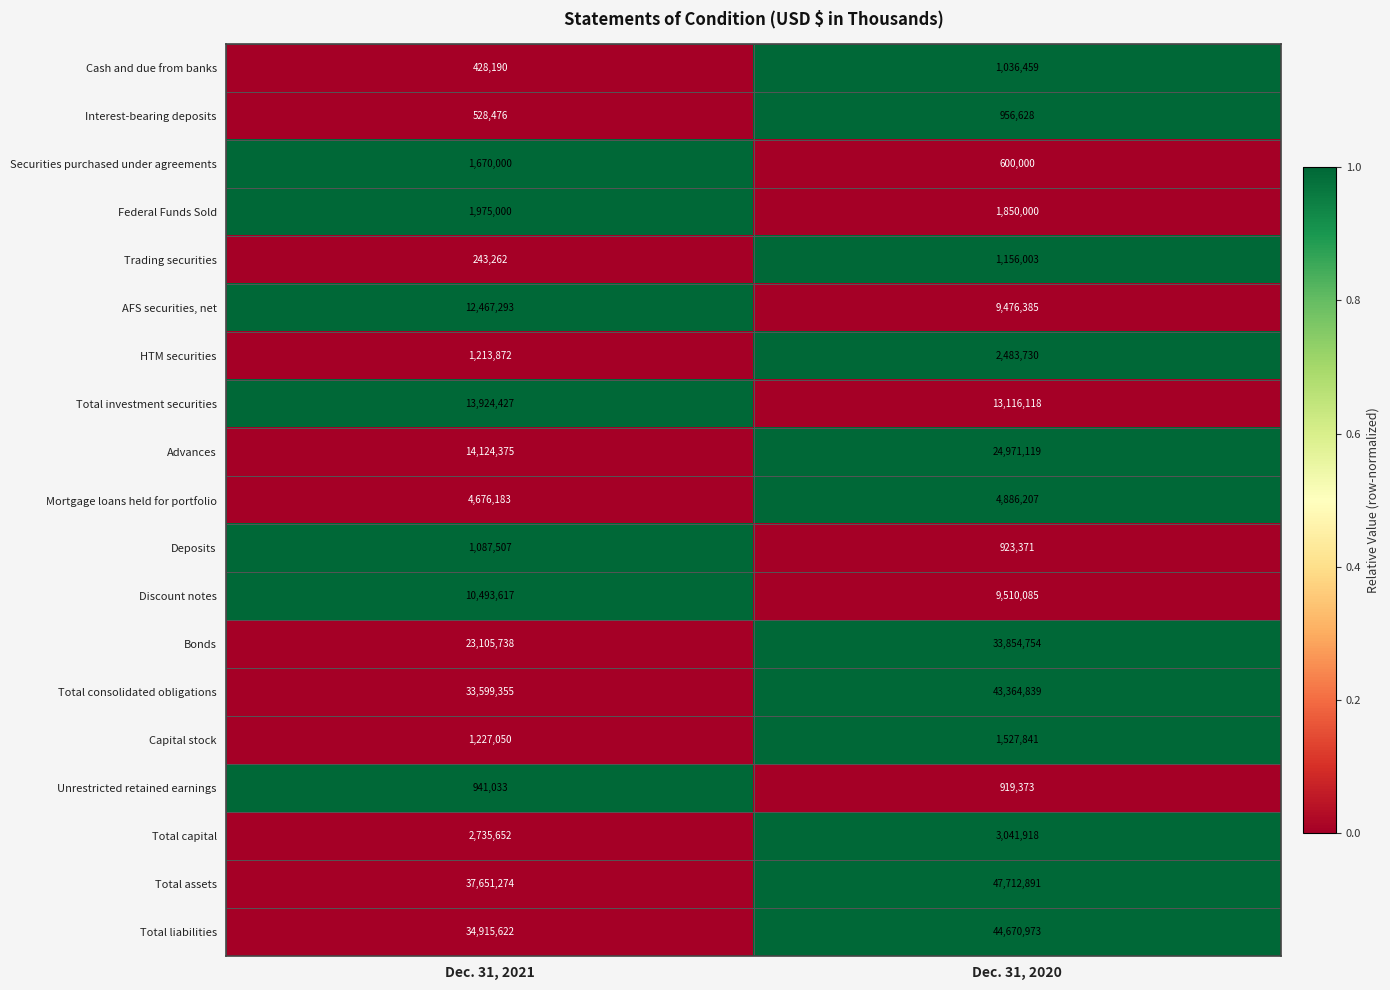

The value of Total liabilities at Dec. 31, 2020 is 44670973. True or false?

True